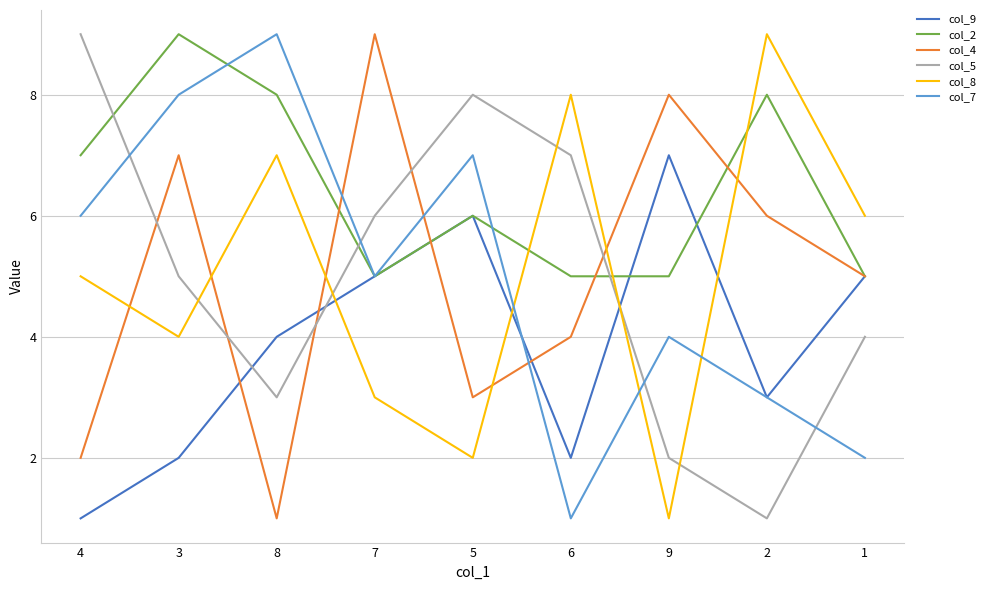

At how many categories does at least one series exceed 7?

8